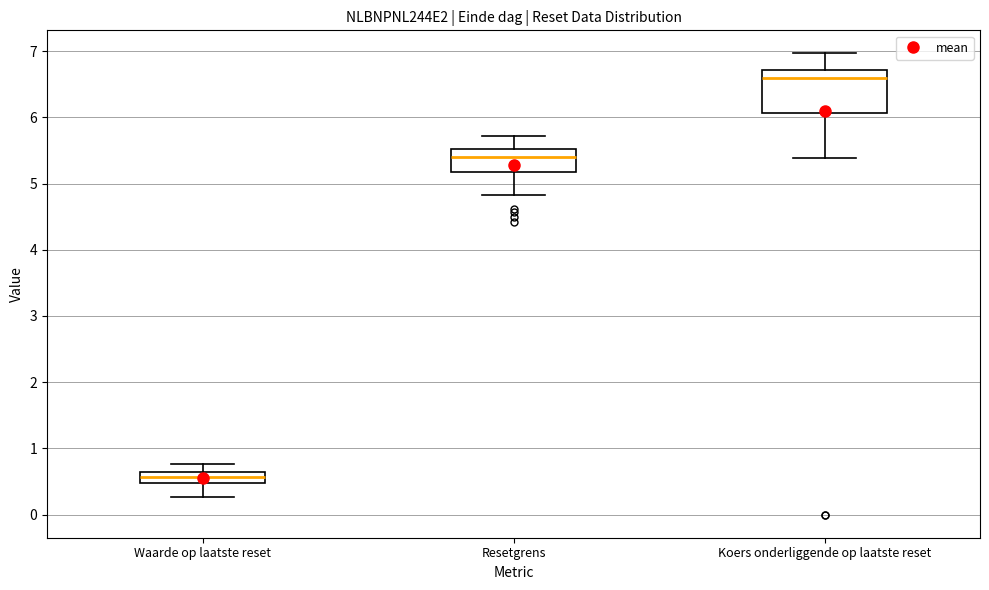

Where does the lower whisker of the box for Koers onderliggende op laatste reset end on the y-axis? The values are not printed on the chart, so give them approximately, as read against the axis.

5.4